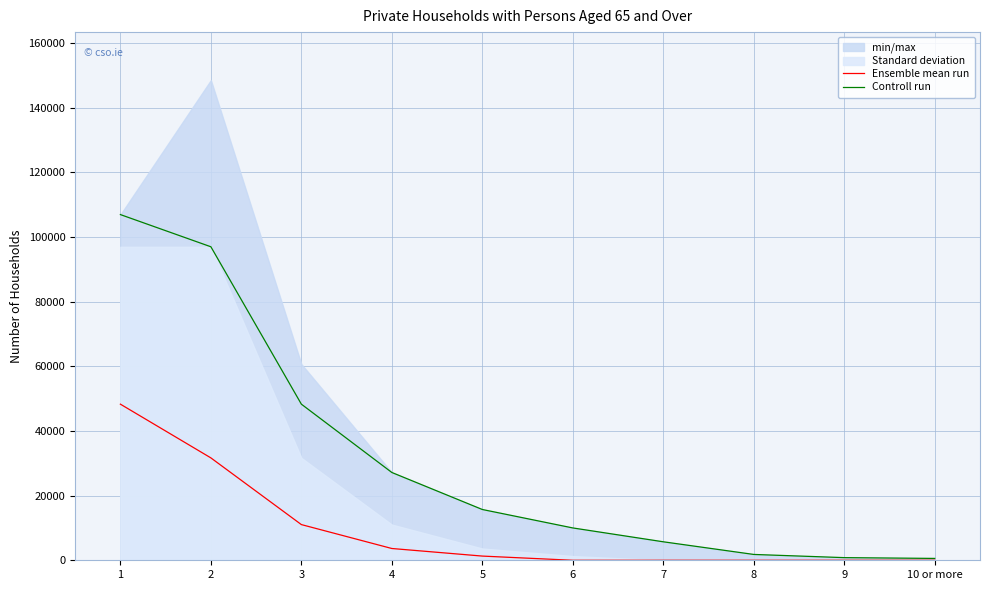

What position from the left is 8?

8